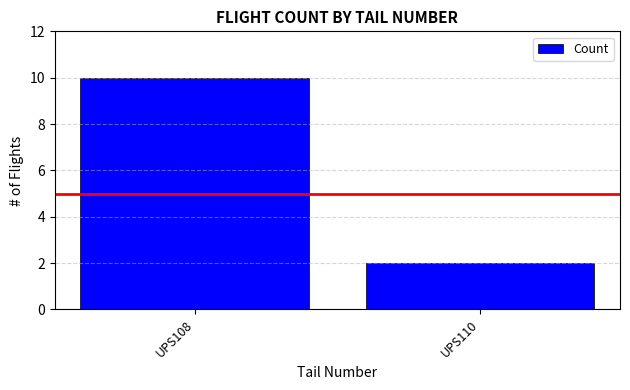

What is the approximate value at UPS108?

10